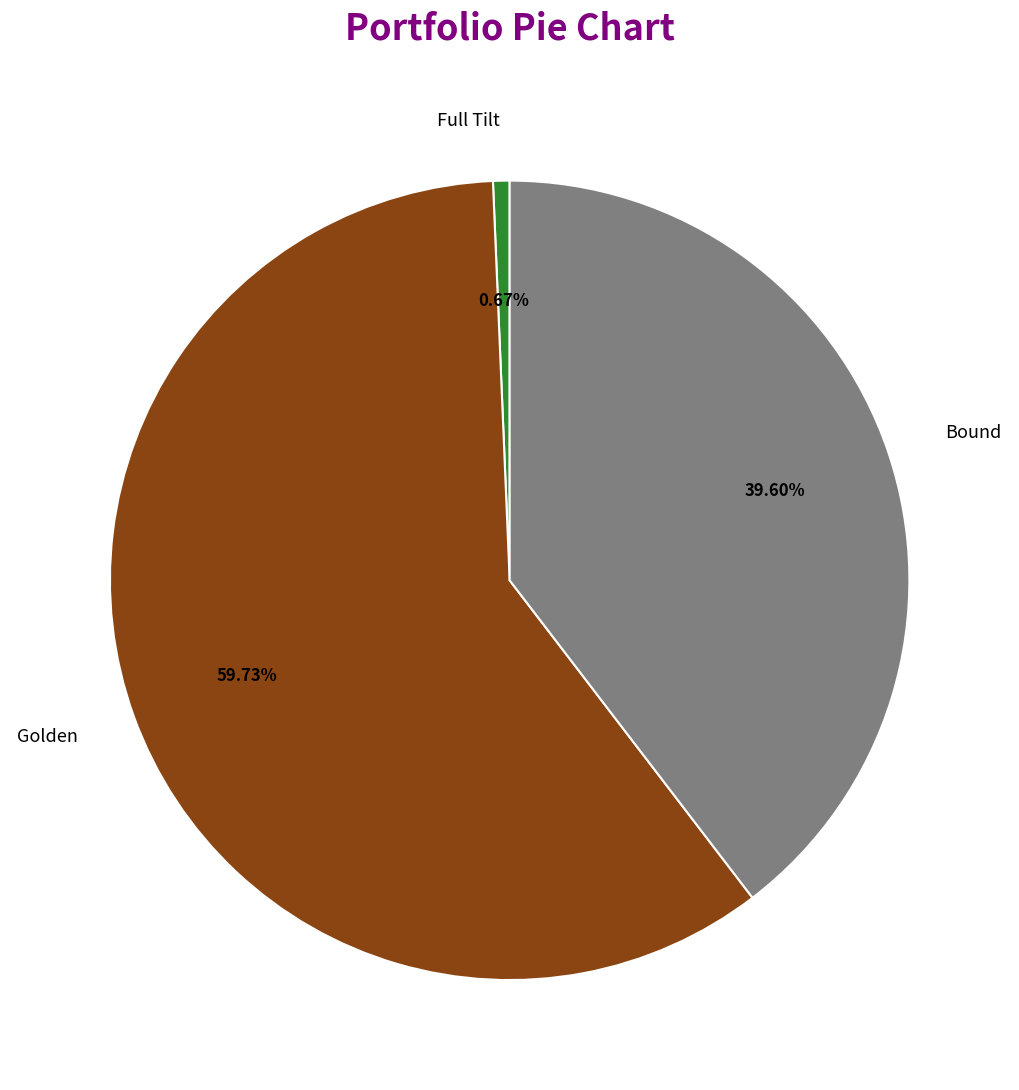

To the nearest percent, what is the difference between the Full Tilt and Golden slice percentages?

59%